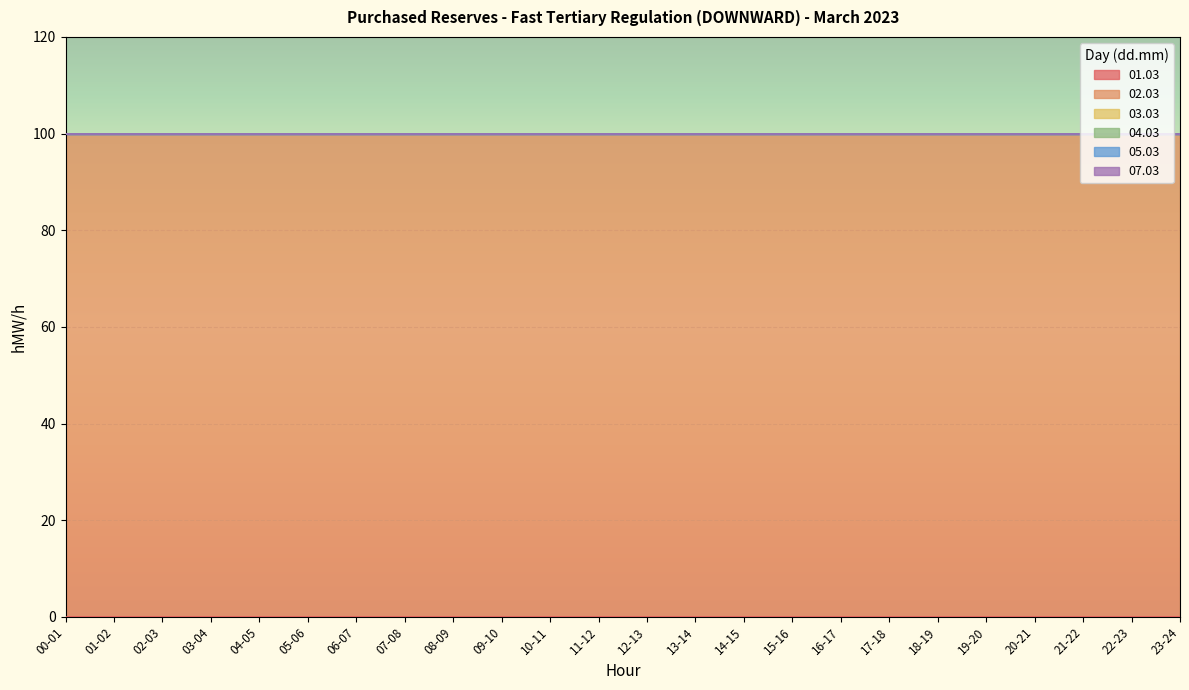

What is the label of the 4th point from the right?

20-21